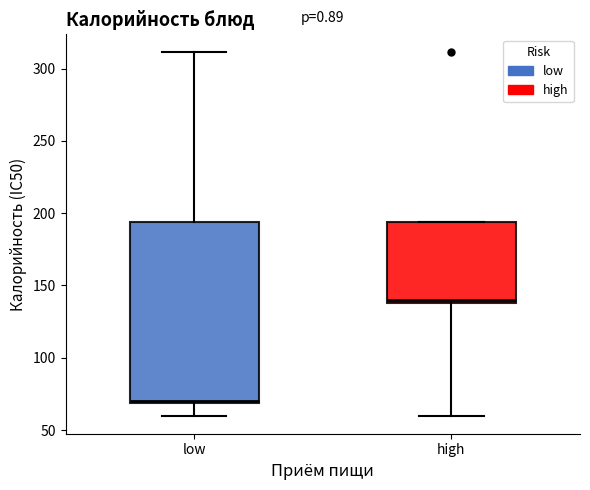

Reading left to right, read every box against the y-axis: the position of its median line, the range the box covers, and the ends of its whiskers. The values are not printed on the chart, so give them approximately, as read against the axis.

low: median 70, box 70 to 195, whiskers 60 to 310
high: median 140 (just above the box's lower edge), box 140 to 195, whiskers 60 to 195